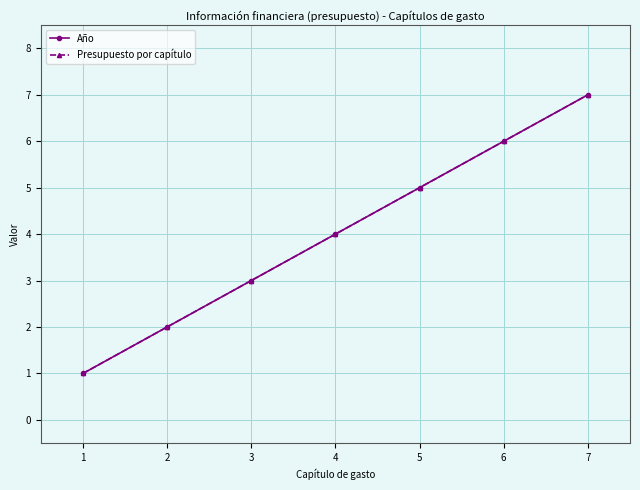

What is the value of the Presupuesto por capítulo point at the 1st from the left?

1